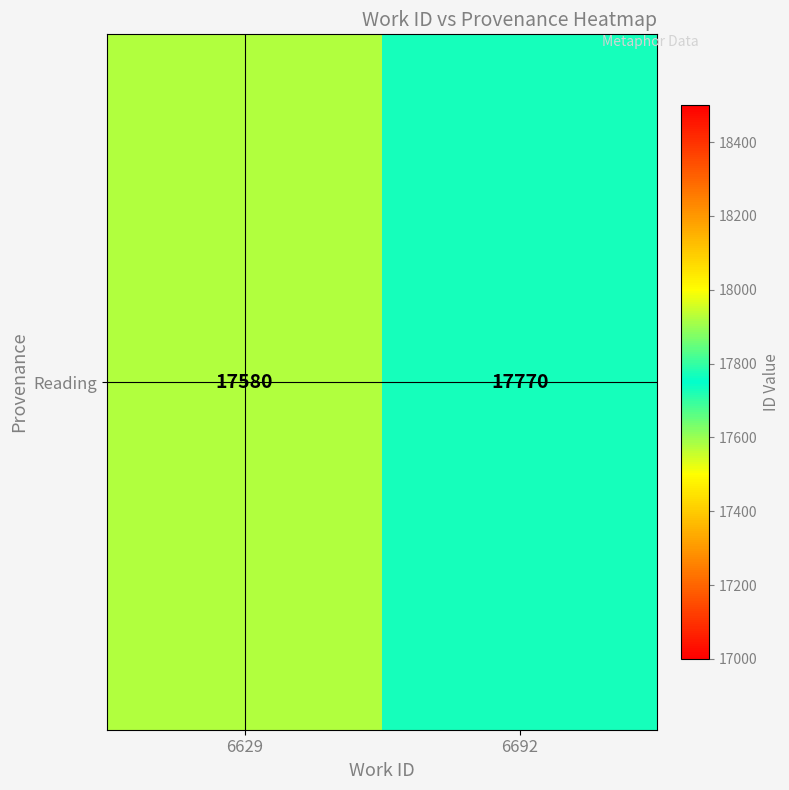

Is it true that the value at 6629 is 23258?

False